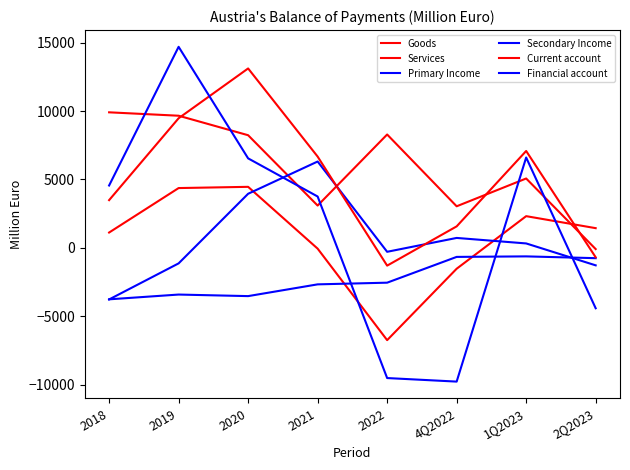

Does the chart have visible grid lines?

No